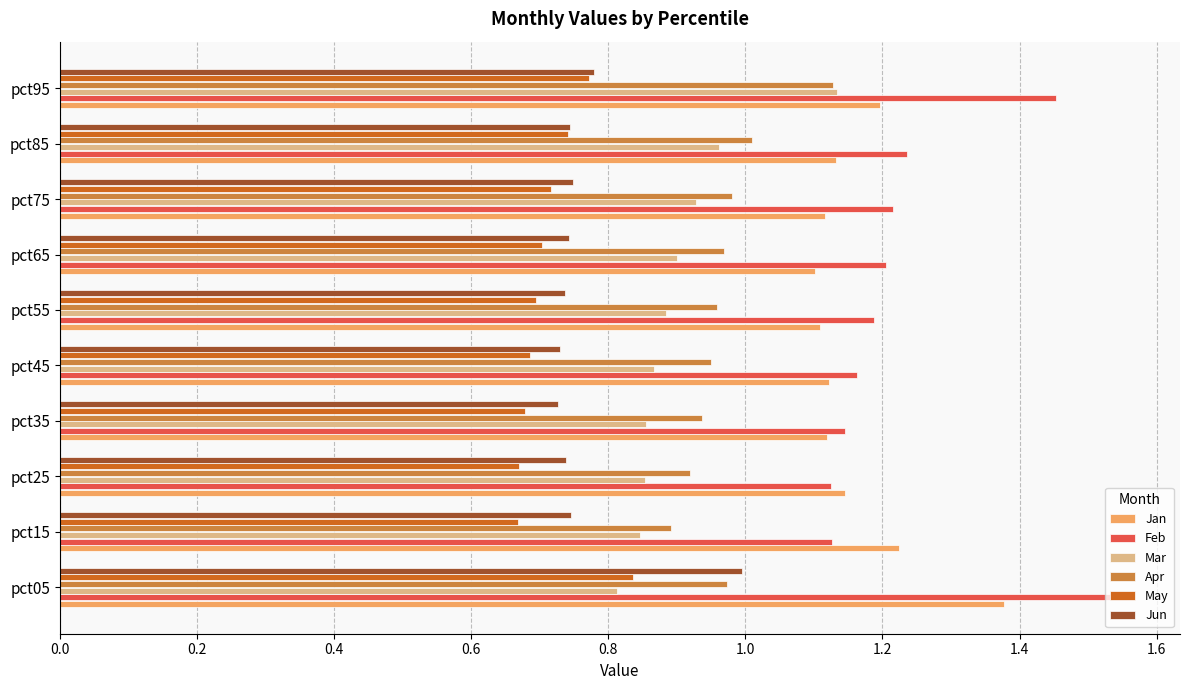

What is the spread (max minus min) of values at pct15?

0.6